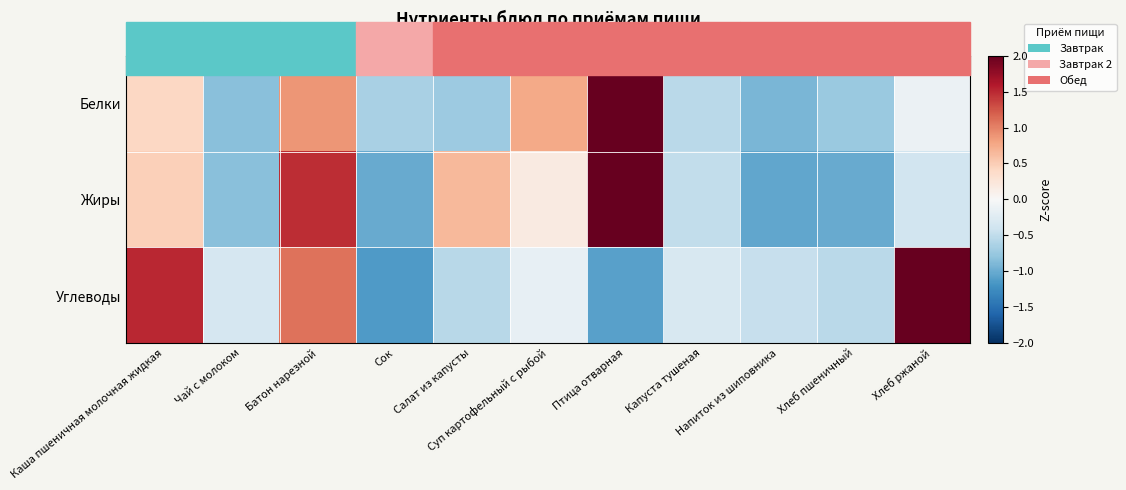

Reading right to left, what are all the values shown in this chart?

Белки: Хлеб ржаной=-0.1	Хлеб пшеничный=-0.7	Напиток из шиповника=-0.9	Капуста тушеная=-0.5	Птица отварная=2.5	Суп картофельный с рыбой=0.8	Салат из капусты=-0.7	Сок=-0.7	Батон нарезной=0.9	Чай с молоком=-0.8	Каша пшеничная молочная жидкая=0.4
Жиры: Хлеб ржаной=-0.4	Хлеб пшеничный=-1.0	Напиток из шиповника=-1.0	Капуста тушеная=-0.5	Птица отварная=2.0	Суп картофельный с рыбой=0.2	Салат из капусты=0.6	Сок=-1.0	Батон нарезной=1.5	Чай с молоком=-0.8	Каша пшеничная молочная жидкая=0.5
Углеводы: Хлеб ржаной=2.0	Хлеб пшеничный=-0.5	Напиток из шиповника=-0.5	Капуста тушеная=-0.3	Птица отварная=-1.1	Суп картофельный с рыбой=-0.2	Салат из капусты=-0.6	Сок=-1.1	Батон нарезной=1.1	Чай с молоком=-0.3	Каша пшеничная молочная жидкая=1.5